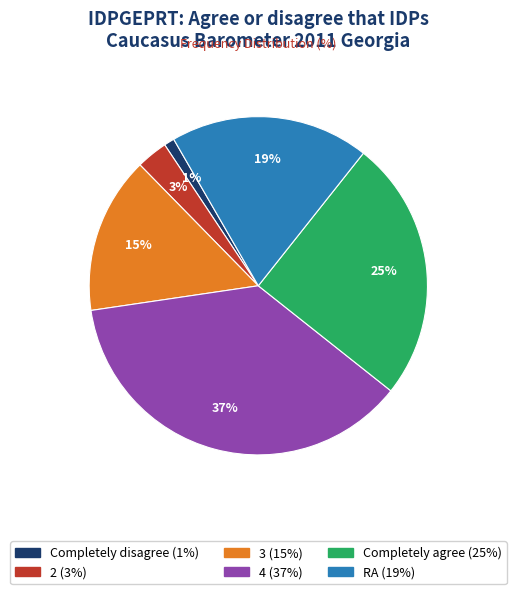

Count the number of slices in the pie.

6